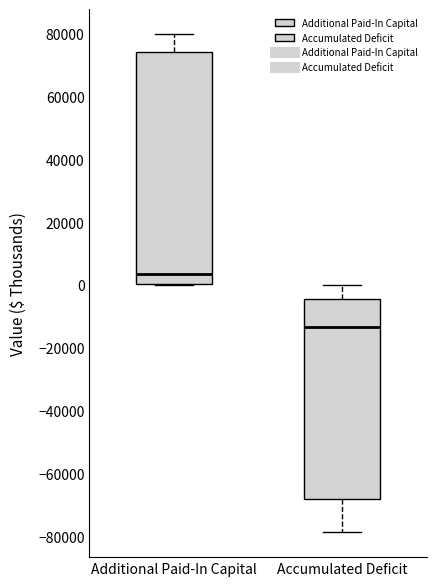

Reading left to right, read every box against the y-axis: the position of its median line, the range the box covers, and the ends of its whiskers. The values are not printed on the chart, so give them approximately, as read against the axis.

Additional Paid-In Capital: median 4000, box 0 to 74000, whiskers 0 to 80000
Accumulated Deficit: median -14000, box -68000 to -4000, whiskers -78000 to 0